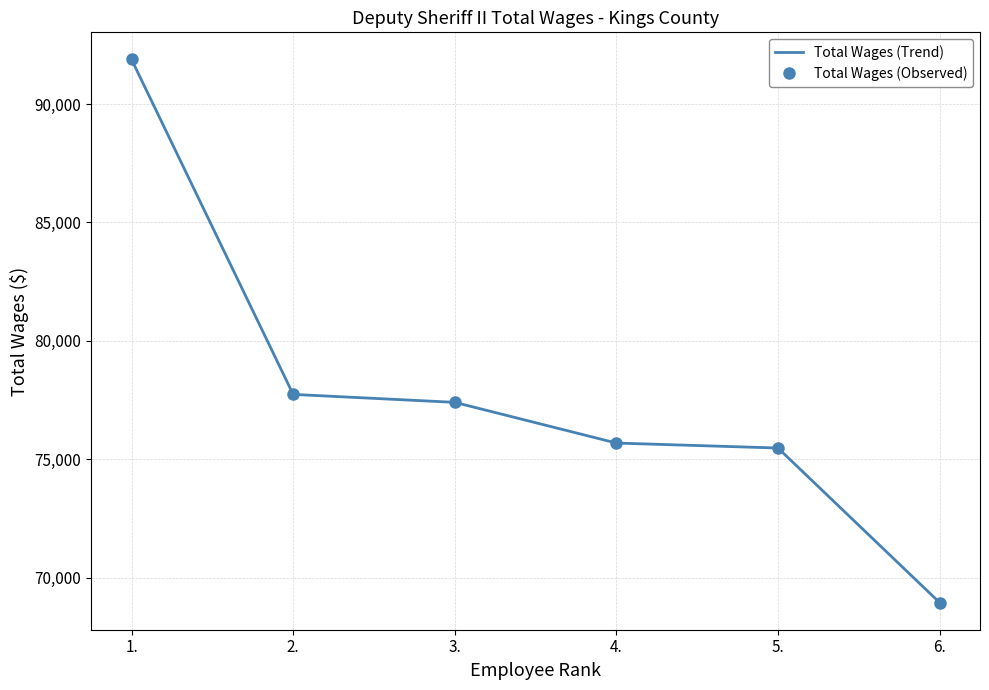

Which series has the largest total across all categories?

Total Wages (Trend)